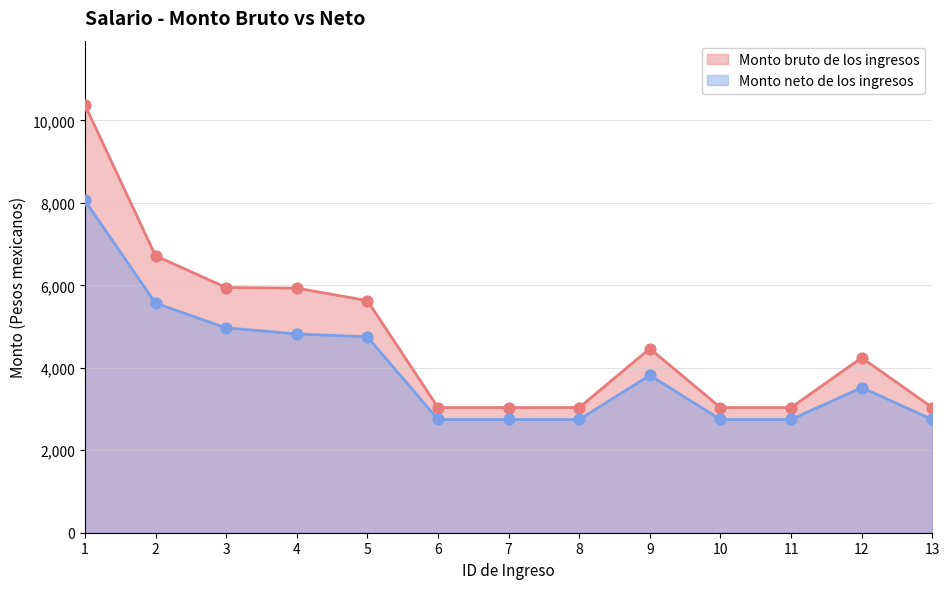

Which series has the largest Y range (max minus min)?

Monto bruto de los ingresos